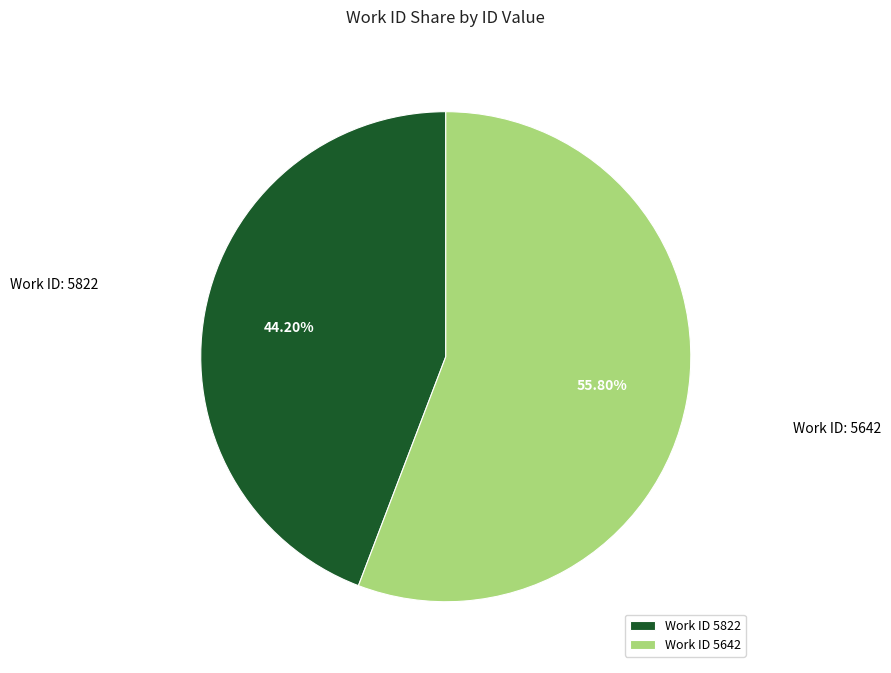

Rank the categories by value from lowest to highest.

Work ID 5822, Work ID 5642